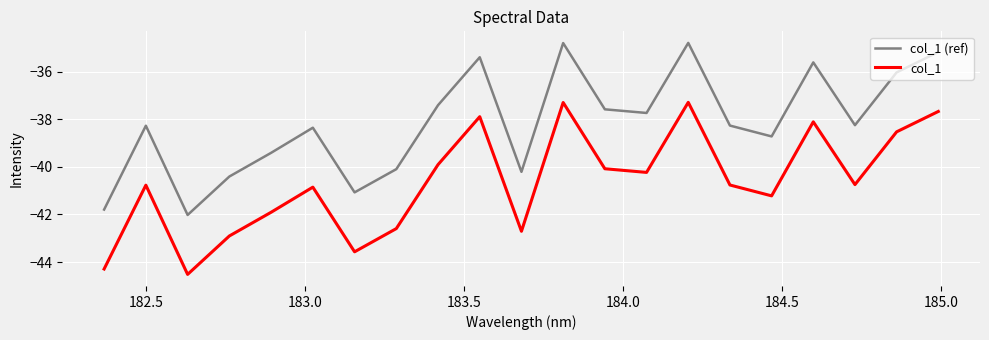

What is the difference between the maximum and minimum values in the col_1 (ref) series?

7.2